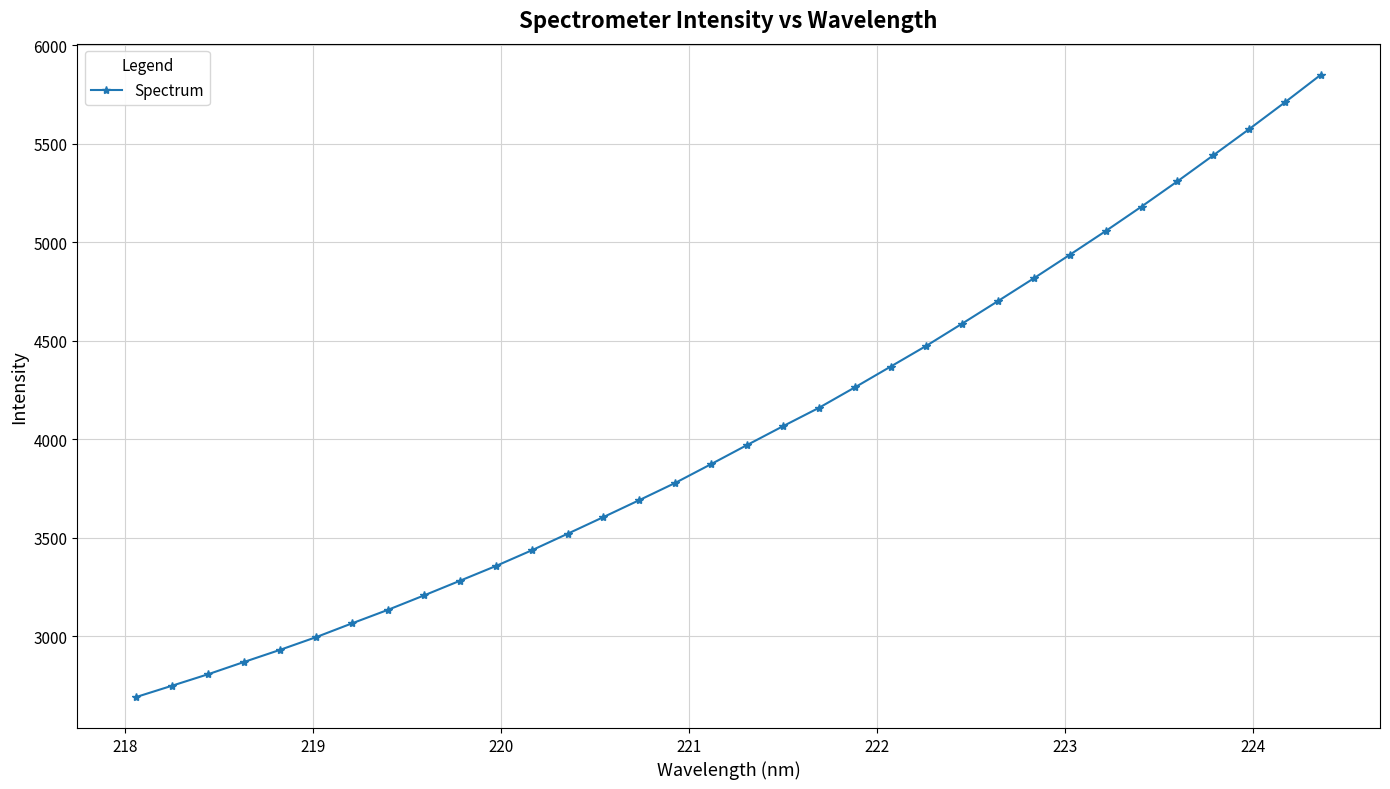

What is the value of the 20th point from the left?

4159.8